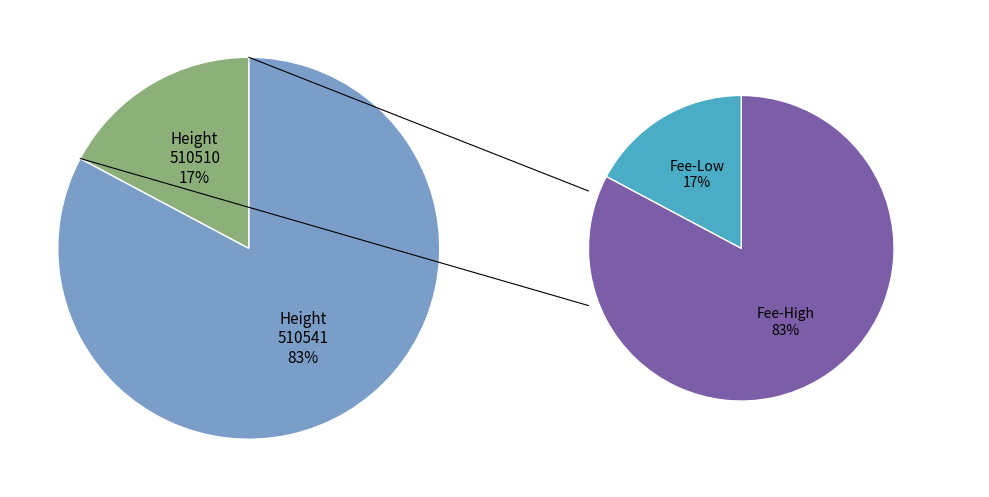

True or false: 510541 accounts for 95% of the total.

False